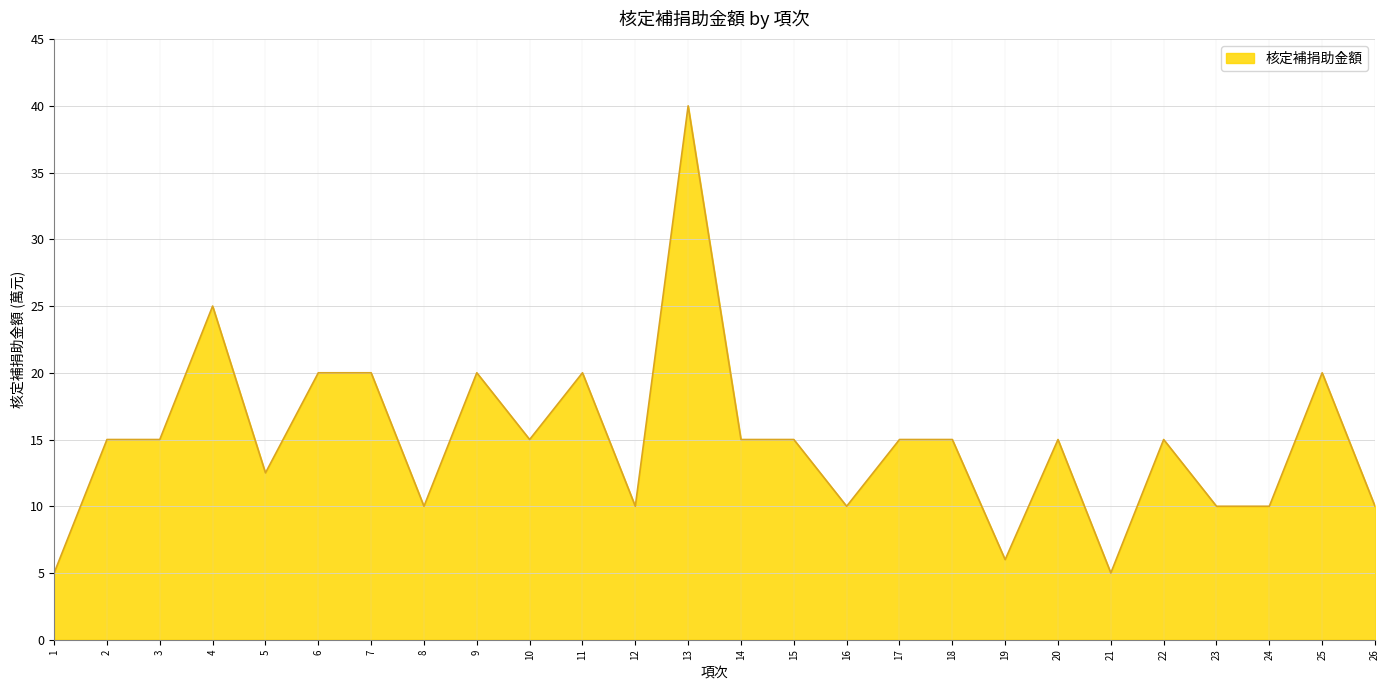

Reading left to right, transcribe all the data shown in this chart.

5.0	15.0	15.0	25.0	12.5	20.0	20.0	10.0	20.0	15.0	20.0	10.0	40.0	15.0	15.0	10.0	15.0	15.0	6.0	15.0	5.0	15.0	10.0	10.0	20.0	10.0